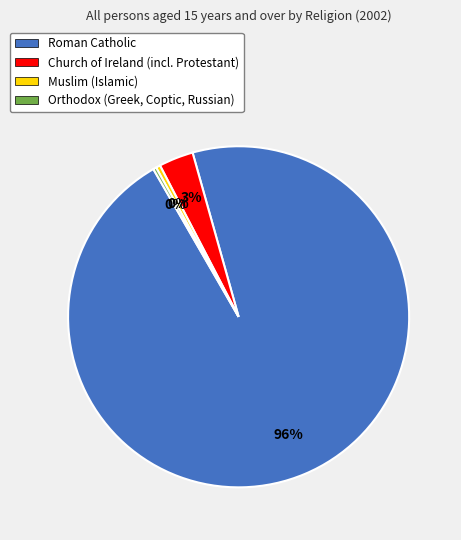

What is the largest slice in the pie chart?

Roman Catholic